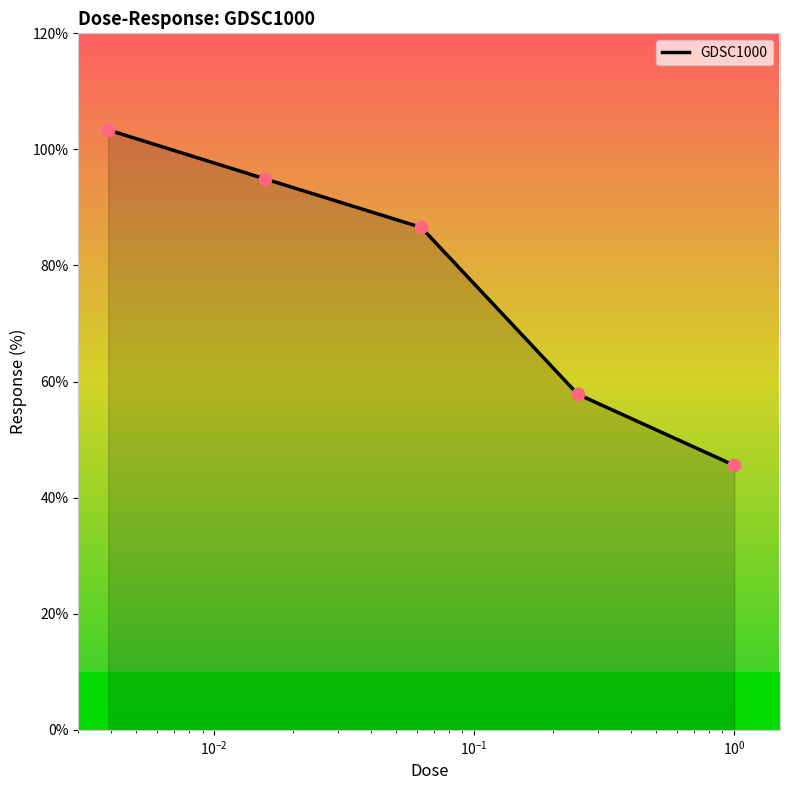

What is the smallest value displayed?

45.6